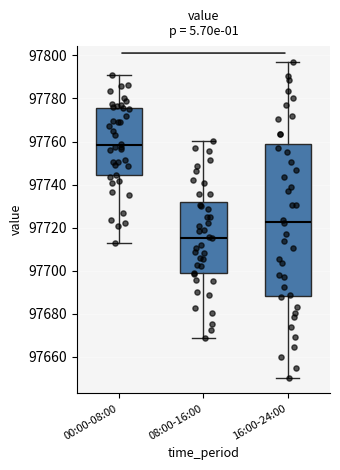

Which box has the lowest median line?

08:00-16:00